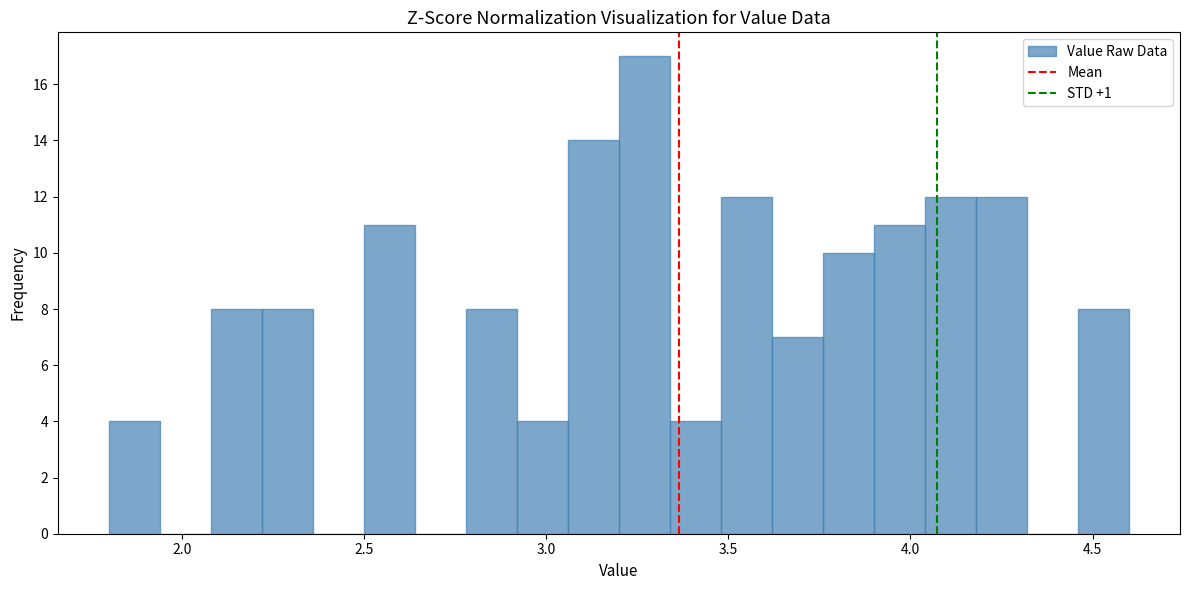

Read against the x-axis, roughly where is the centre of the tallest bar?

3.25